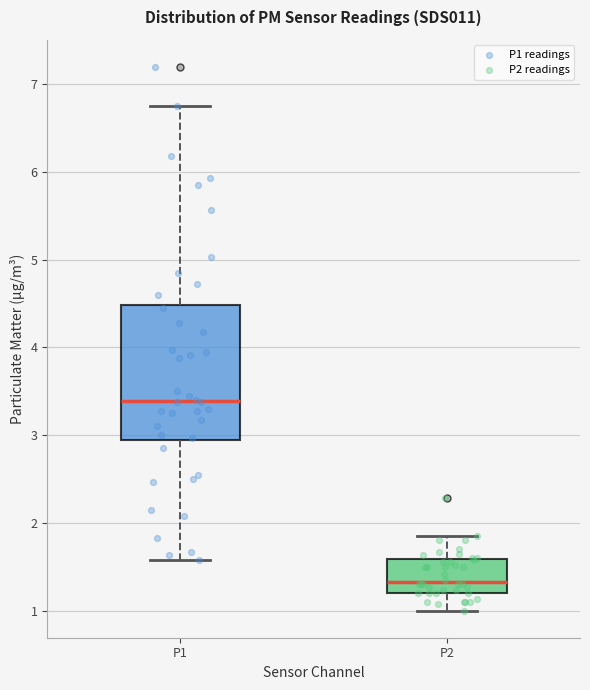

Reading left to right, read every box against the y-axis: the position of its median line, the range the box covers, and the ends of its whiskers. The values are not printed on the chart, so give them approximately, as read against the axis.

P1: median 3.4, box 2.9 to 4.5, whiskers 1.6 to 6.8
P2: median 1.3, box 1.2 to 1.6, whiskers 1.0 to 1.9